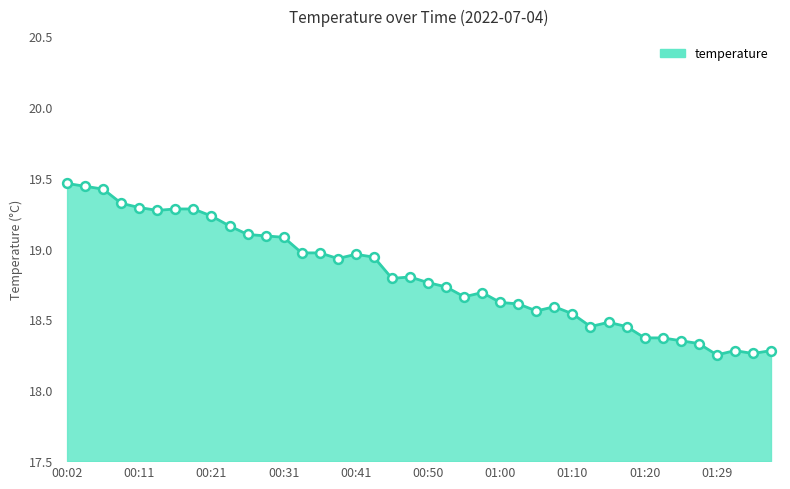

What is the difference between the maximum and minimum values?

1.2